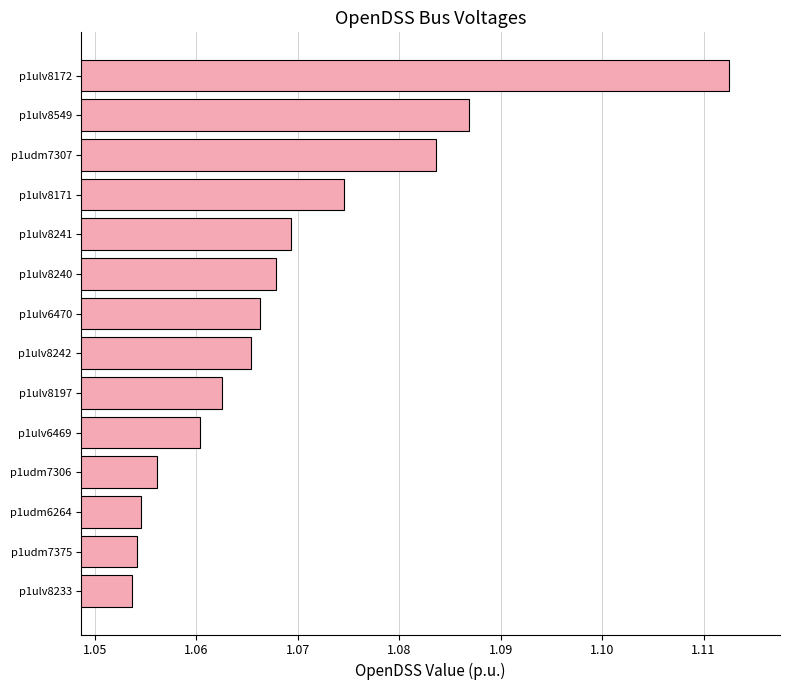

Which label corresponds to the largest value in the chart?

p1ulv8172